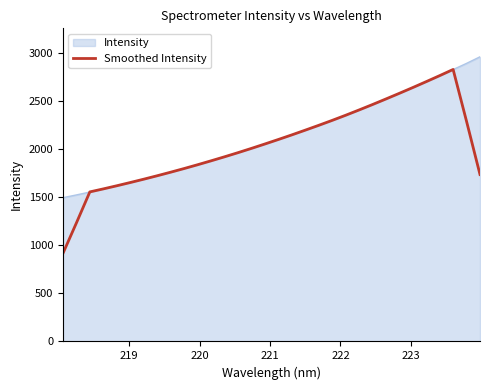

Which series has the largest range (max minus min)?

Smoothed Intensity